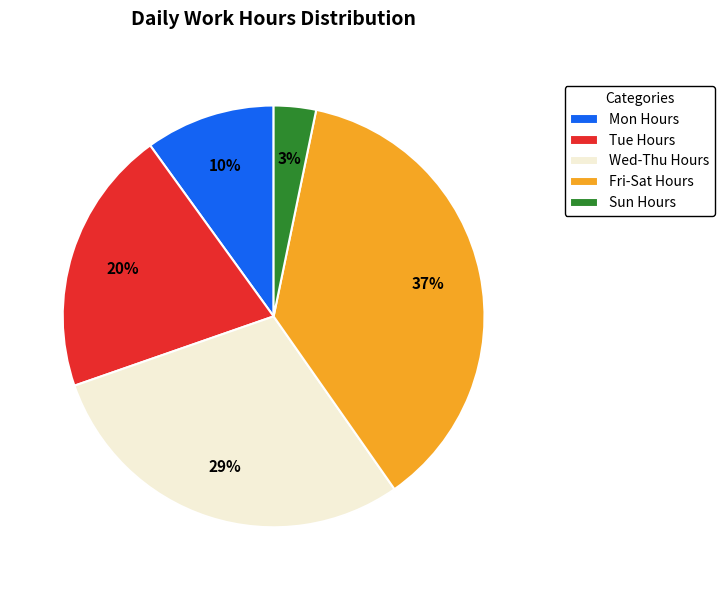

Combined, do Fri-Sat Hours and Wed-Thu Hours account for over 50%?

Yes